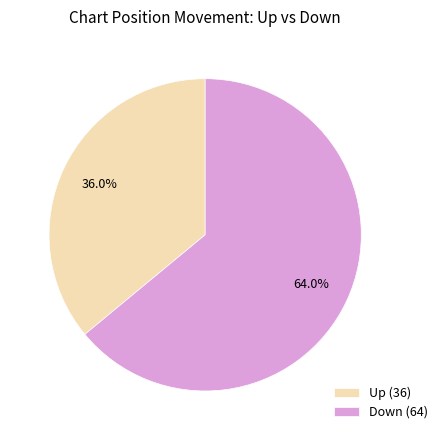

Approximately how many times larger is the value at Down (64) compared to Up (36)?

1.8